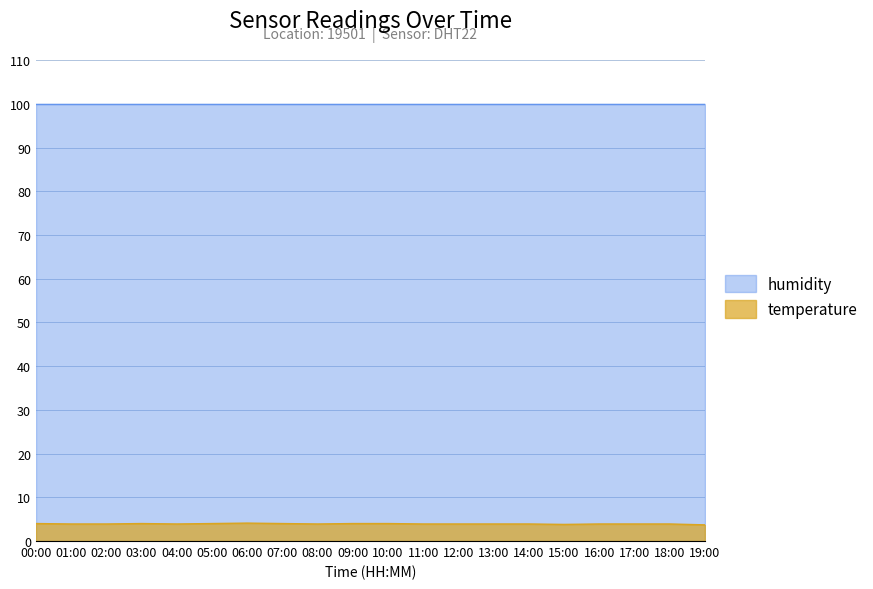

Which category has the lowest value across all series?

19:00